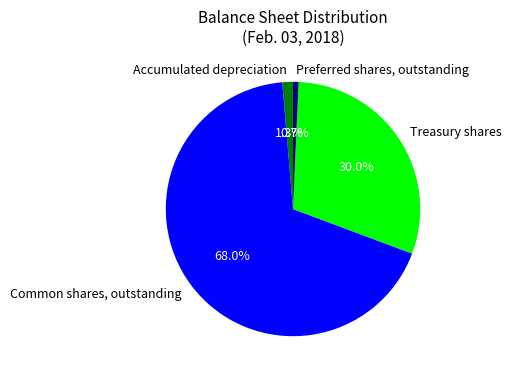

Is it true that Common shares, outstanding is 1% of the pie?

False